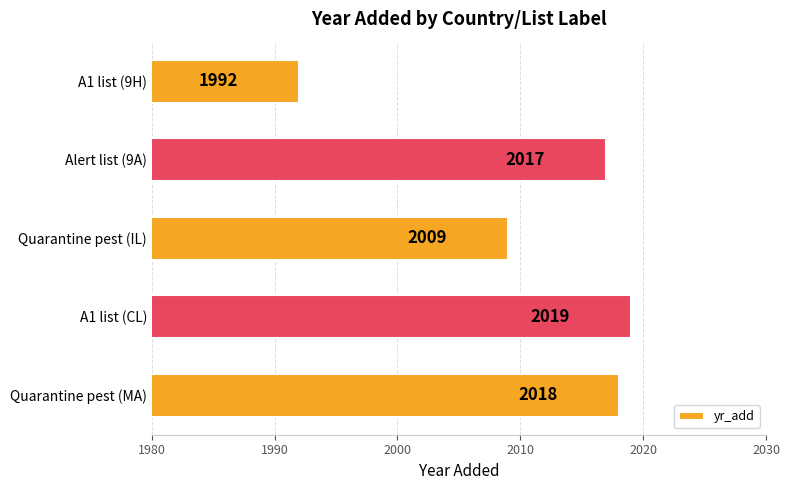

Is it true that the value at A1 list (CL) is 2848?

False